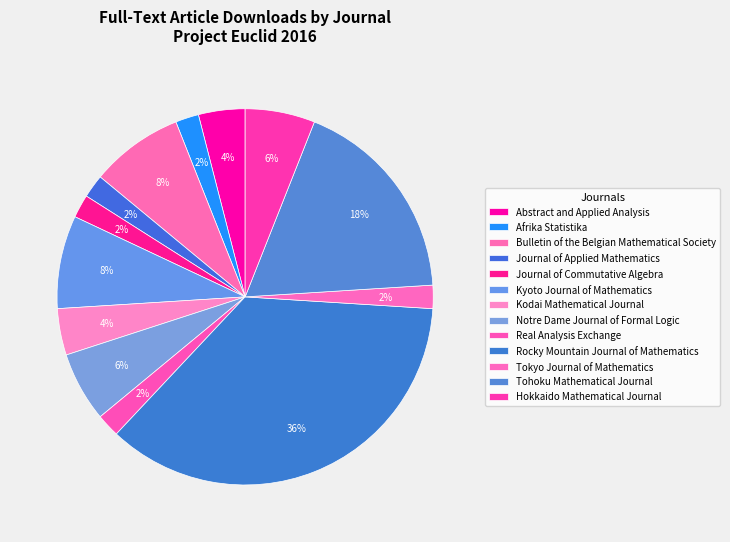

What is the largest slice in the pie chart?

Rocky Mountain Journal of Mathematics